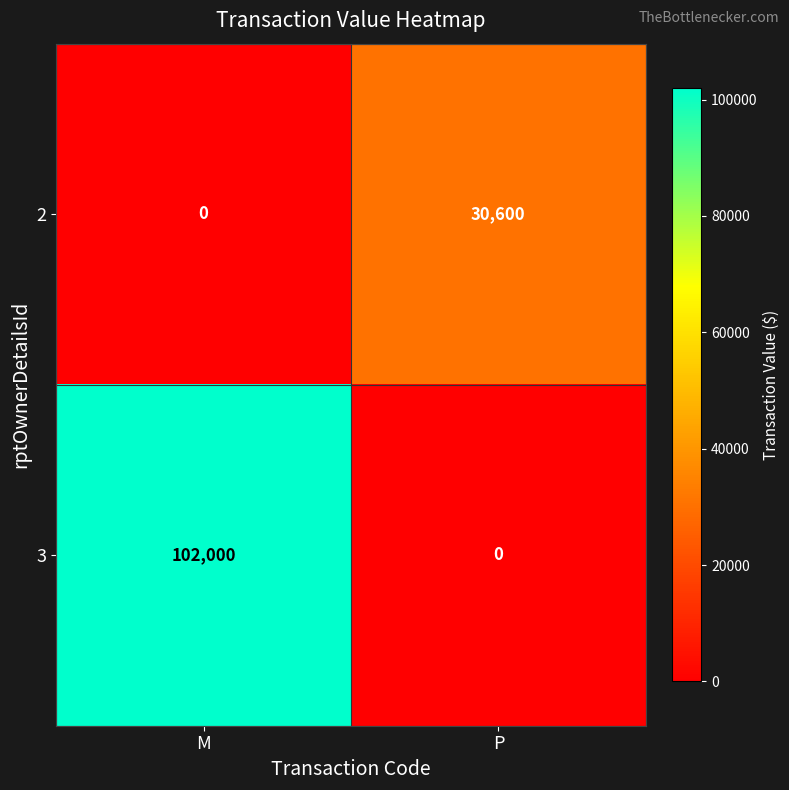

Where is 2 nearest to the value 15300?

M